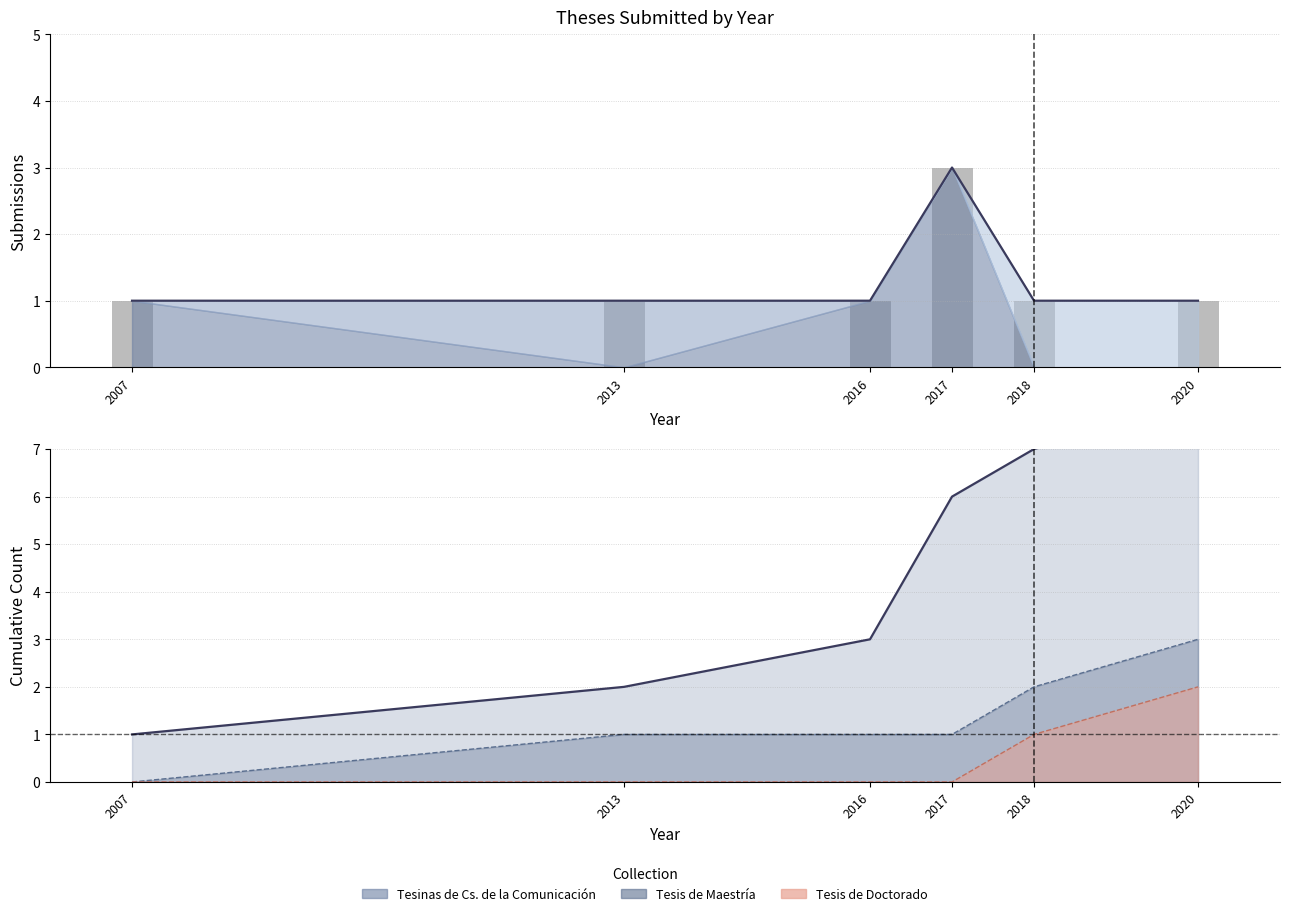

Are the bars grouped side by side (vs. stacked)?

No